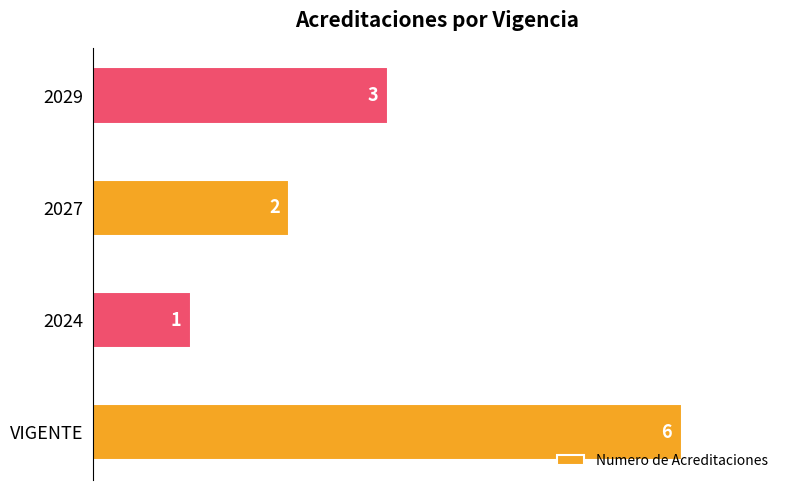

At which category does the chart reach its minimum across all series?

2024